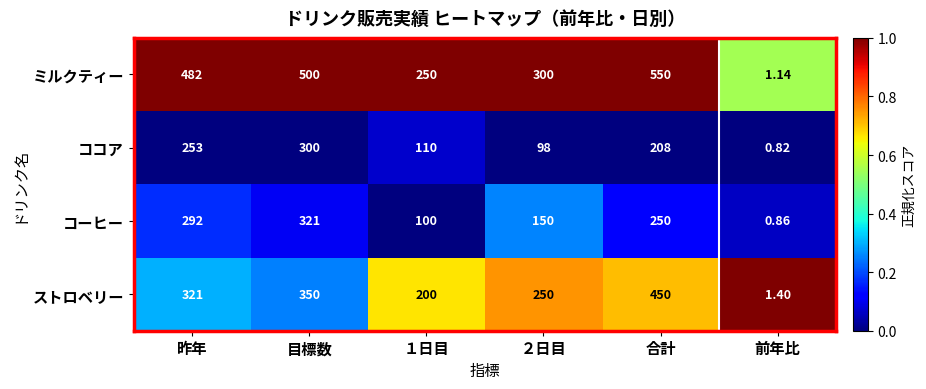

At which category does the chart reach its minimum across all series?

前年比